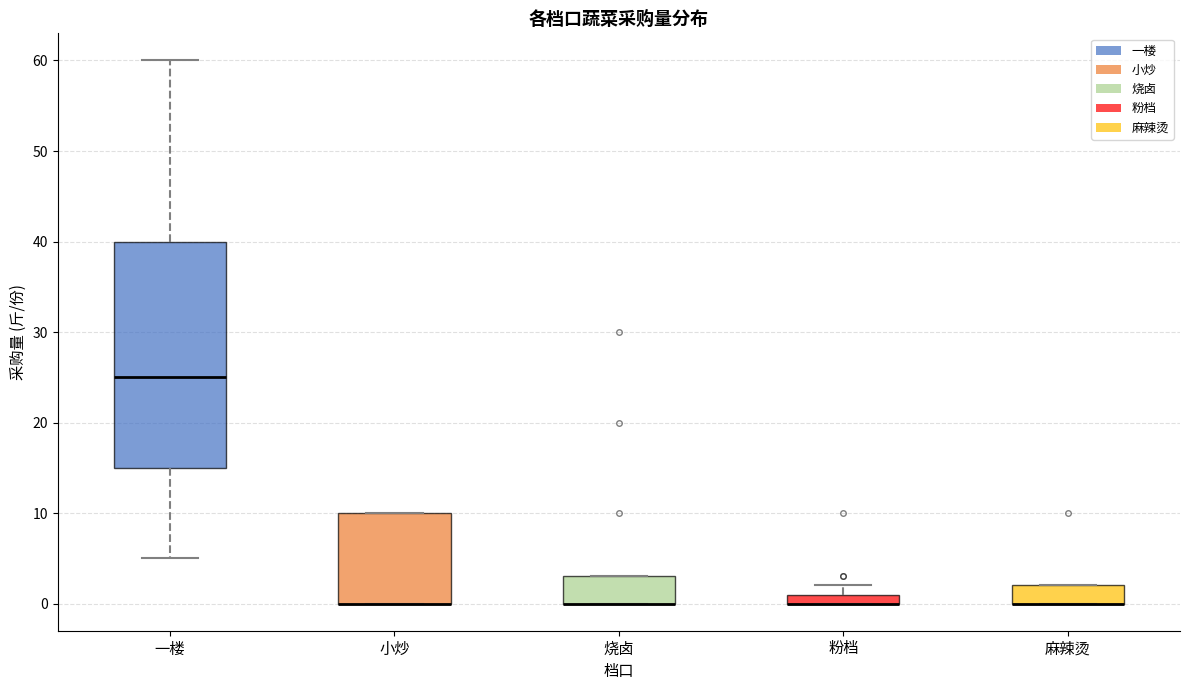

Where is the upper edge of the box for 麻辣烫 on the y-axis? The values are not printed on the chart, so give them approximately, as read against the axis.

2